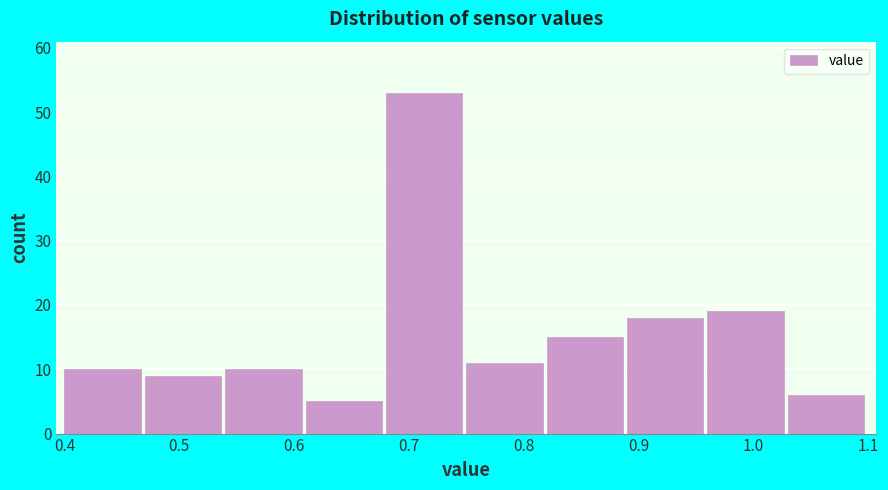

Reading left to right, list every bar in this chart as the range it spans on the x-axis followed by its height. The values are not printed on the chart, so give them approximately, as read against the axis.

0.40 to 0.47: 10
0.47 to 0.54: 9
0.54 to 0.61: 10
0.61 to 0.68: 5
0.68 to 0.75: 53
0.75 to 0.82: 11
0.82 to 0.89: 15
0.89 to 0.96: 18
0.96 to 1.03: 19
1.03 to 1.10: 6